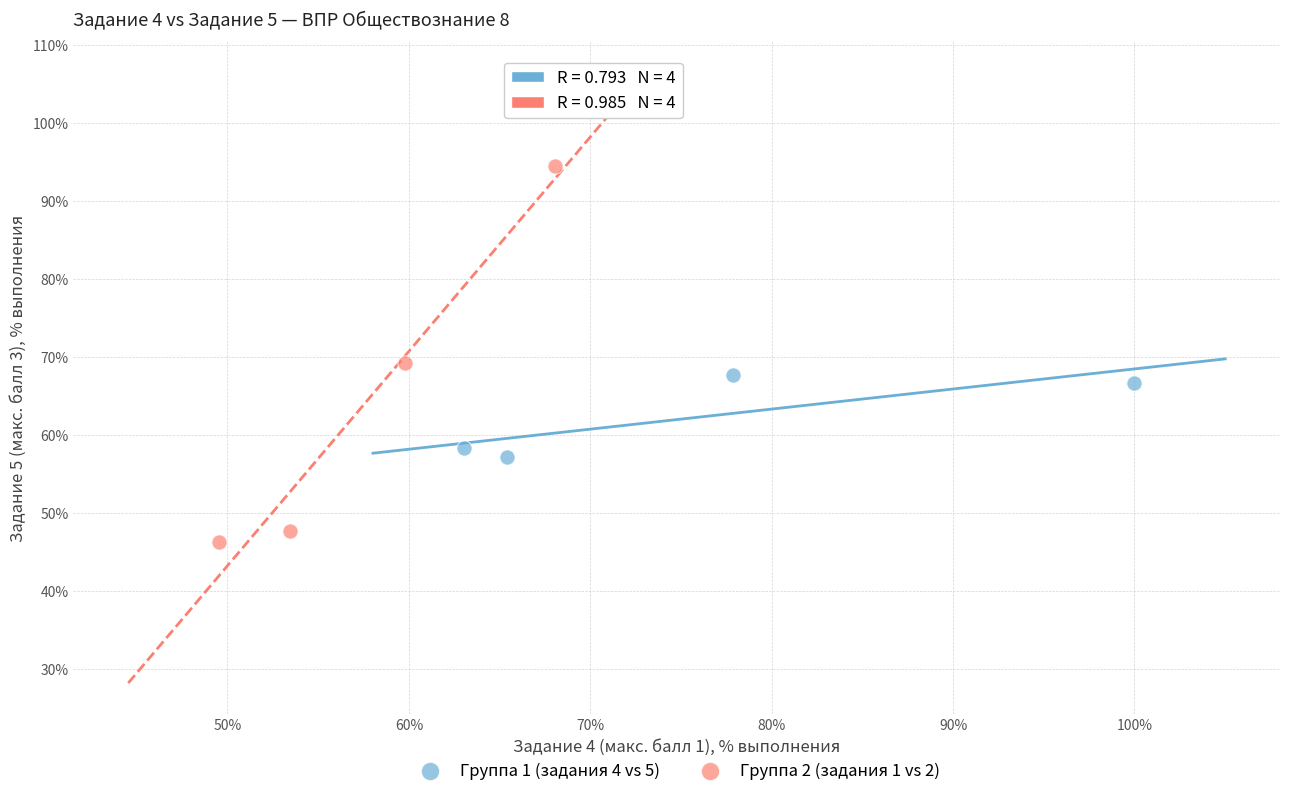

Which series contains the lowest Y value?

Группа 2 (задания 1 vs 2)